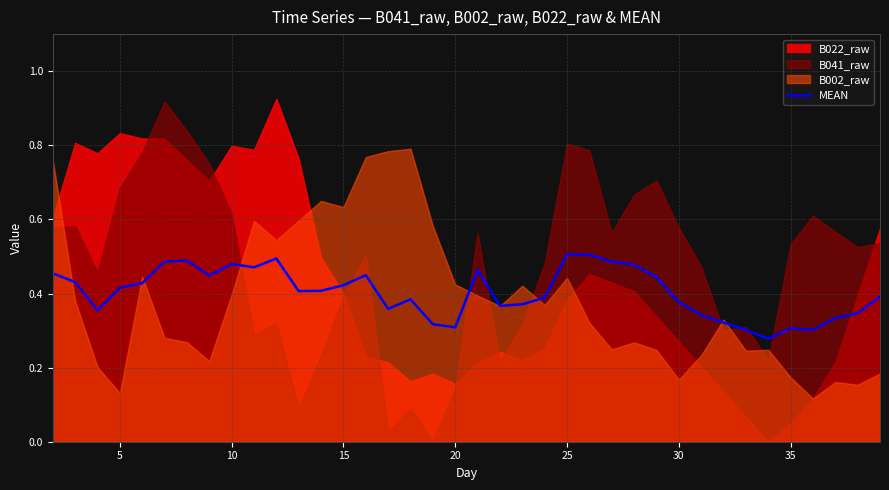

Is it true that MEAN equals 0.3 at 10?

False